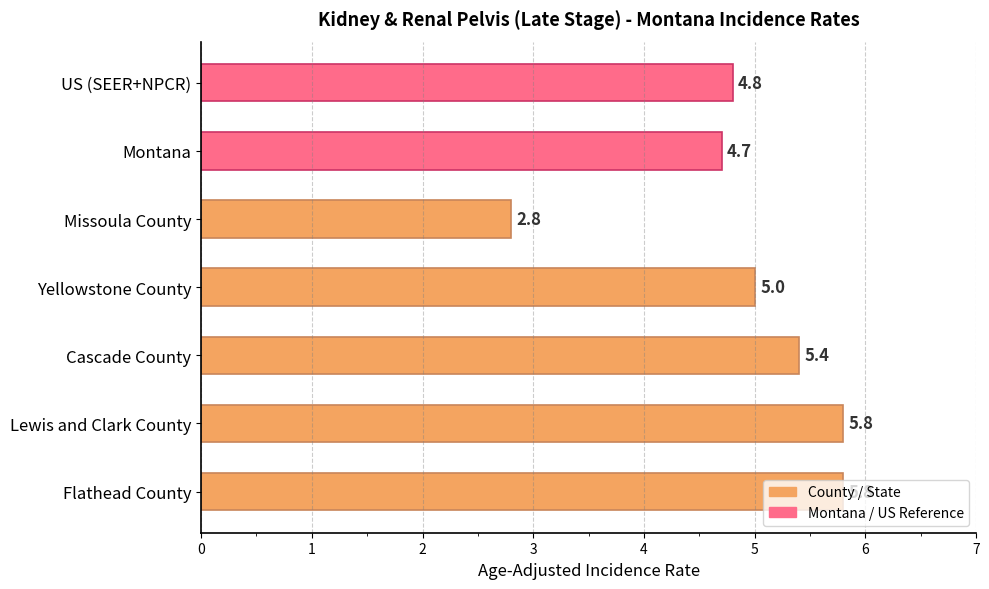

Is it true that the value at Flathead County is 5.8?

True